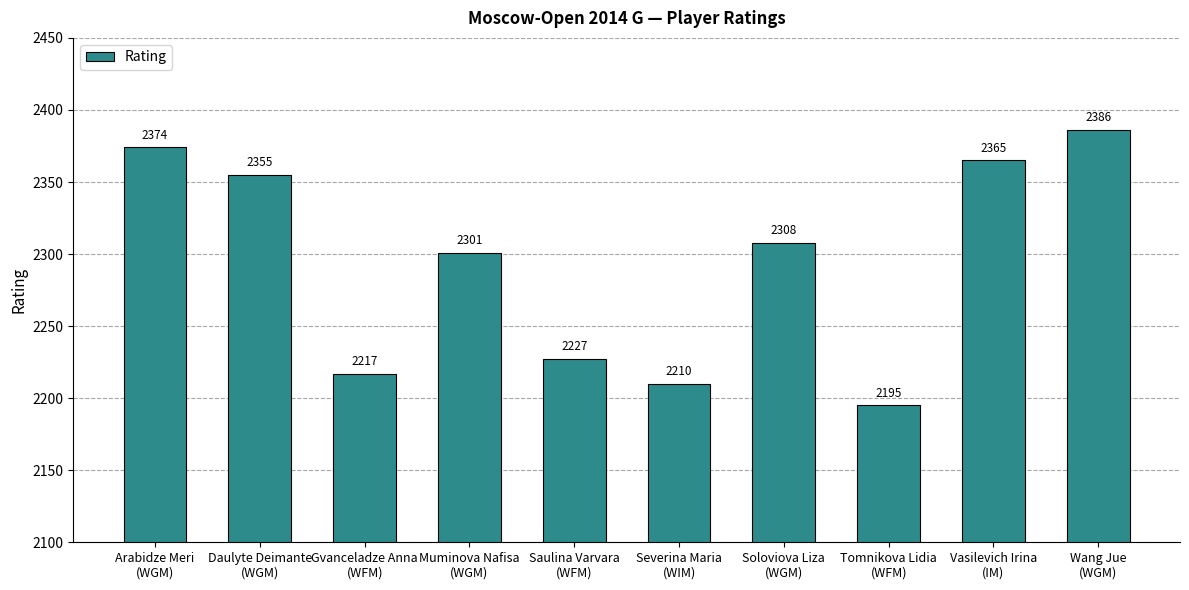

At which category does the chart reach its peak across all series?

Wang Jue
(WGM)